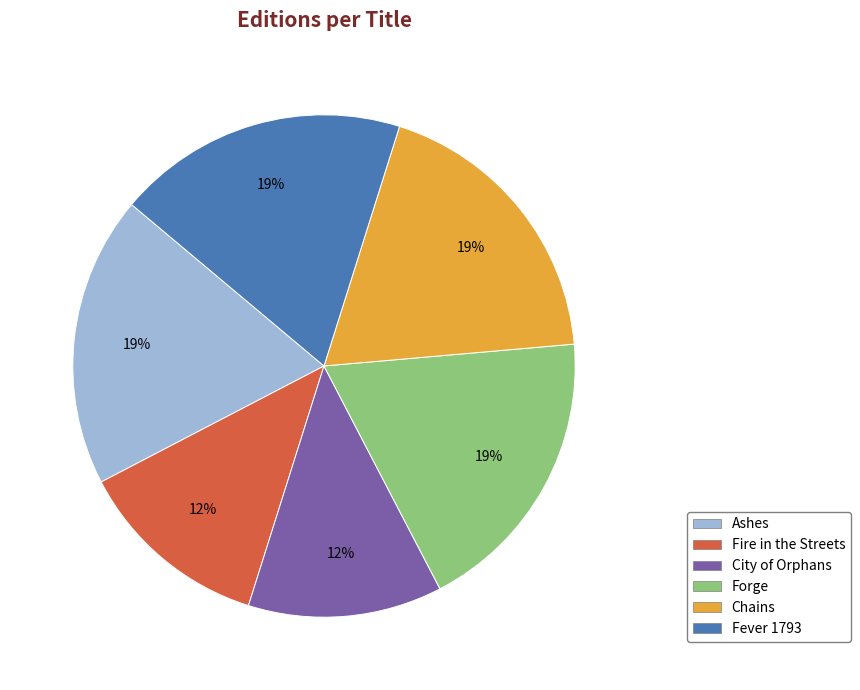

To the nearest percent, what is the average slice percentage?

17%